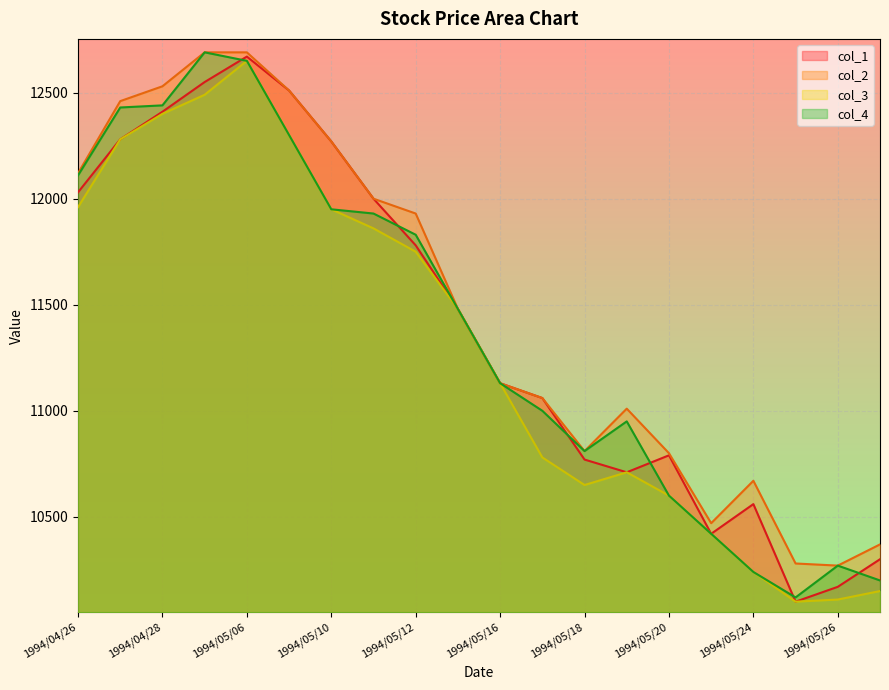

True or false: col_3 and col_4 intersect in this chart.

False